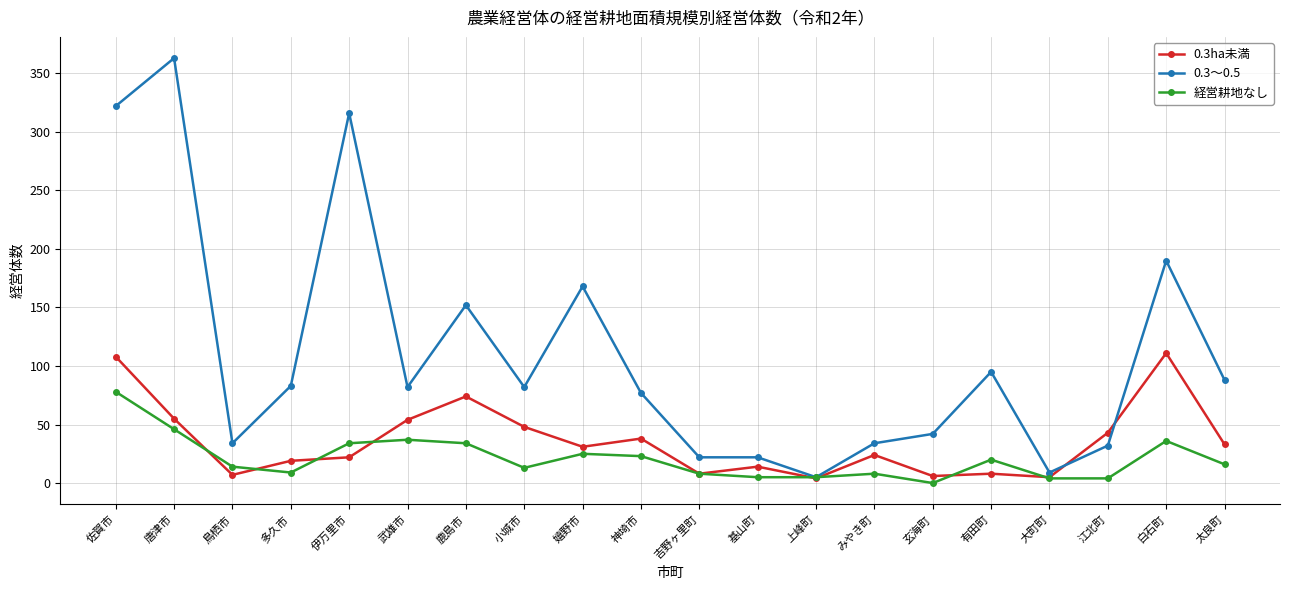

At which category is the sum across all series the highest?

佐賀市